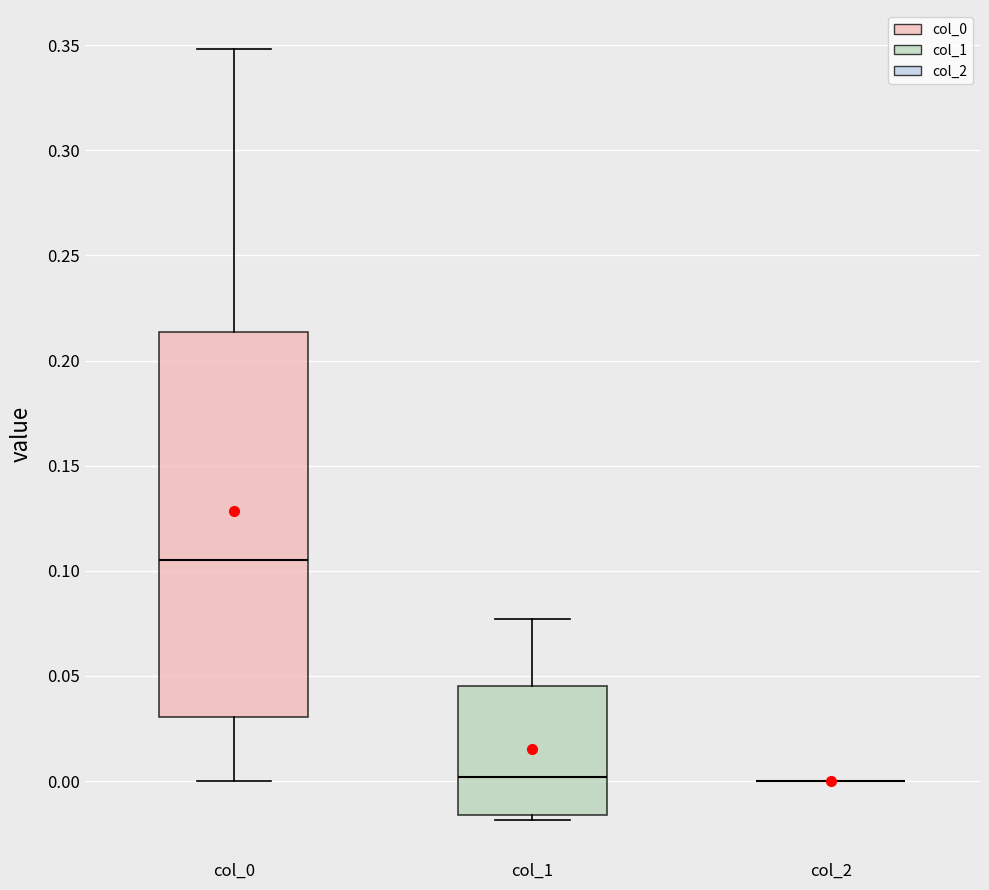

Comparing the boxes themselves (not the whiskers), which one is the tallest?

col_0